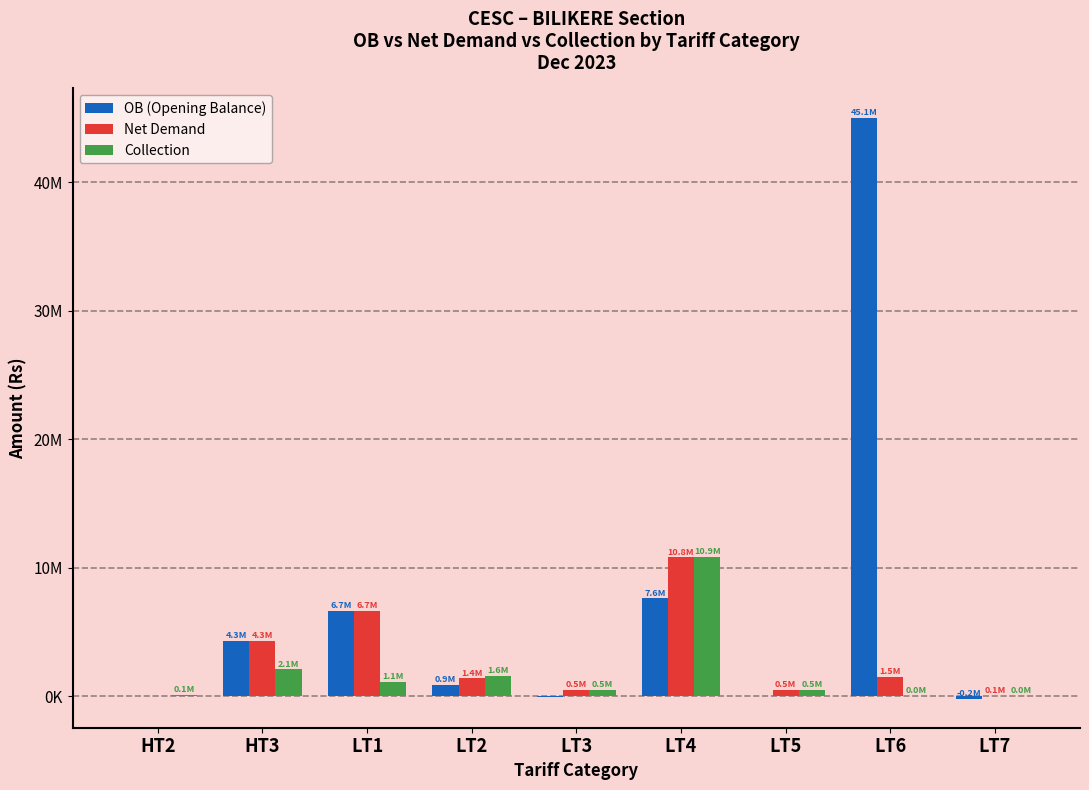

Does the chart contain stacked bars?

No